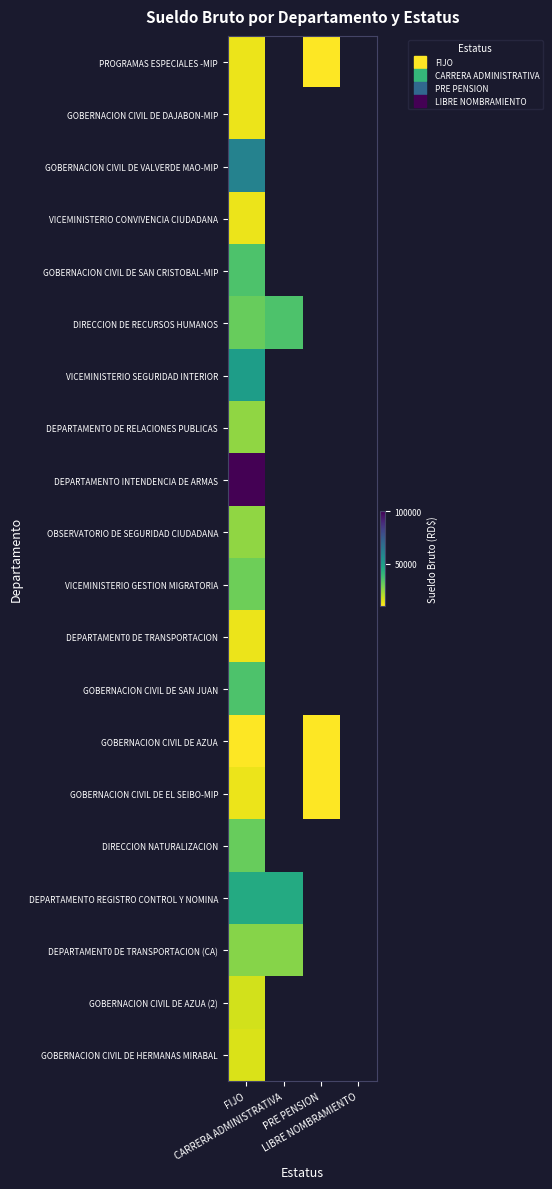

The GOBERNACION CIVIL DE HERMANAS MIRABAL series shows 15000.0 at FIJO. True or false?

True